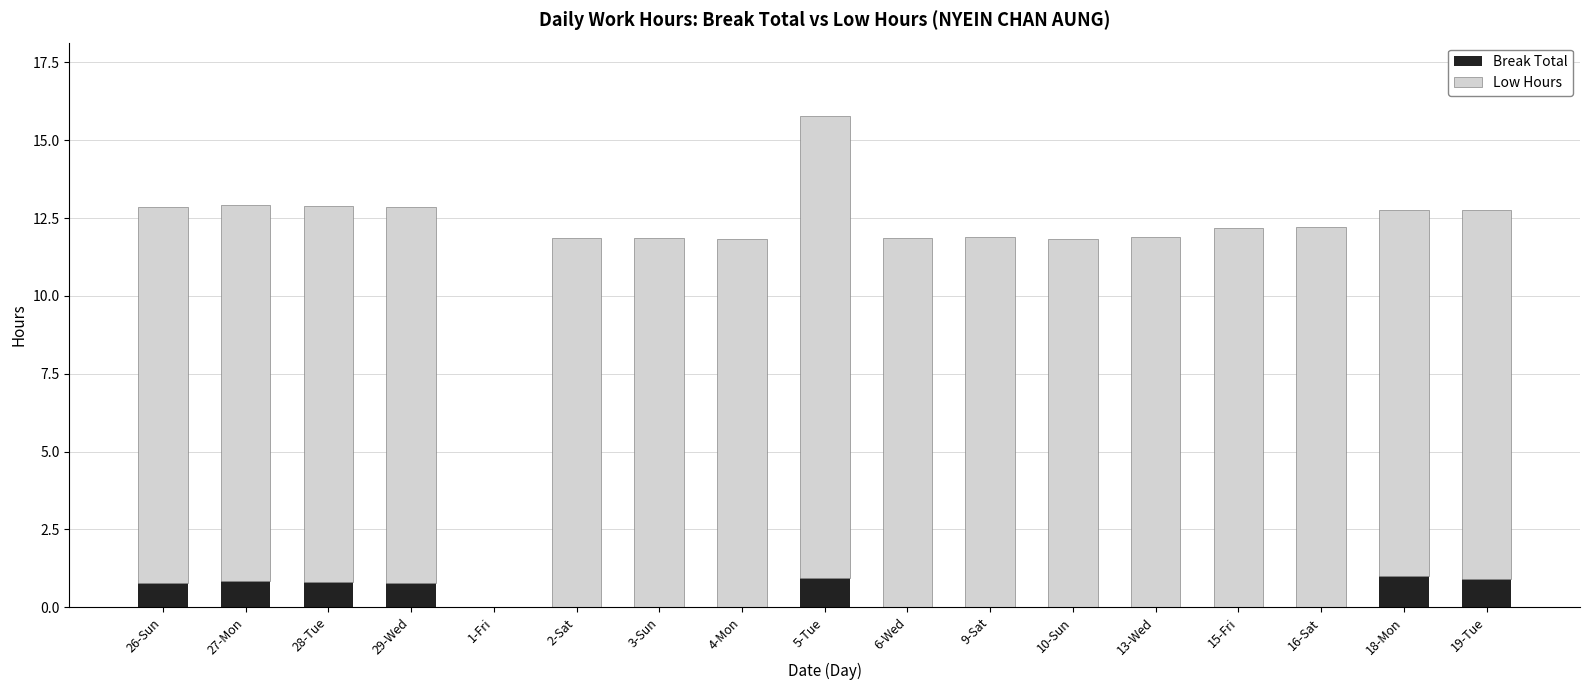

What is the maximum value for Break Total?

1.0